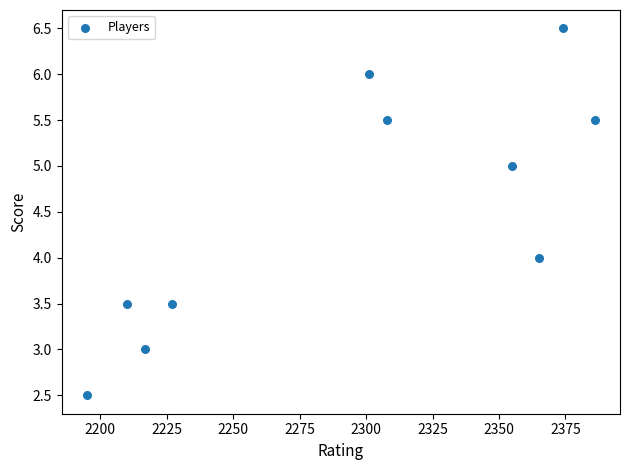

What is the average X value?

2293.8